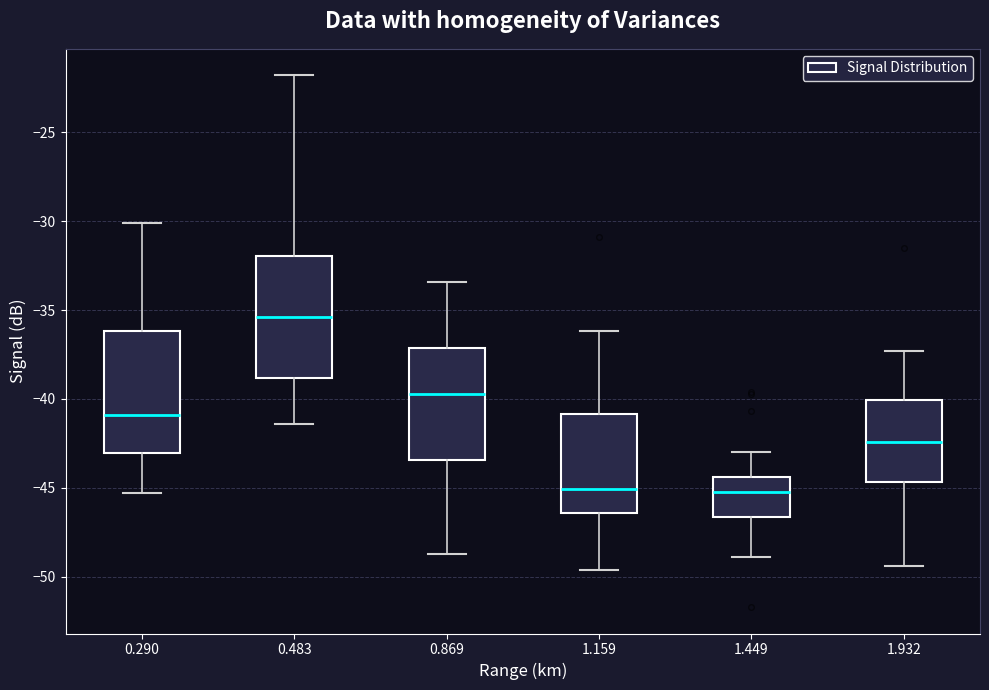

Reading left to right, transcribe this box plot: for each box, give where its median line is, the range the box spans, and where its two whiskers end, as read against the y-axis. The values are not printed on the chart, so give them approximately, as read against the axis.

0.290: median -41.0, box -43.0 to -36.0, whiskers -45.5 to -30.0
0.483: median -35.5, box -39.0 to -32.0, whiskers -41.5 to -22.0
0.869: median -39.5, box -43.5 to -37.0, whiskers -48.5 to -33.5
1.159: median -45.0, box -46.5 to -41.0, whiskers -49.5 to -36.0
1.449: median -45.0, box -46.5 to -44.5, whiskers -49.0 to -43.0
1.932: median -42.5, box -44.5 to -40.0, whiskers -49.5 to -37.5